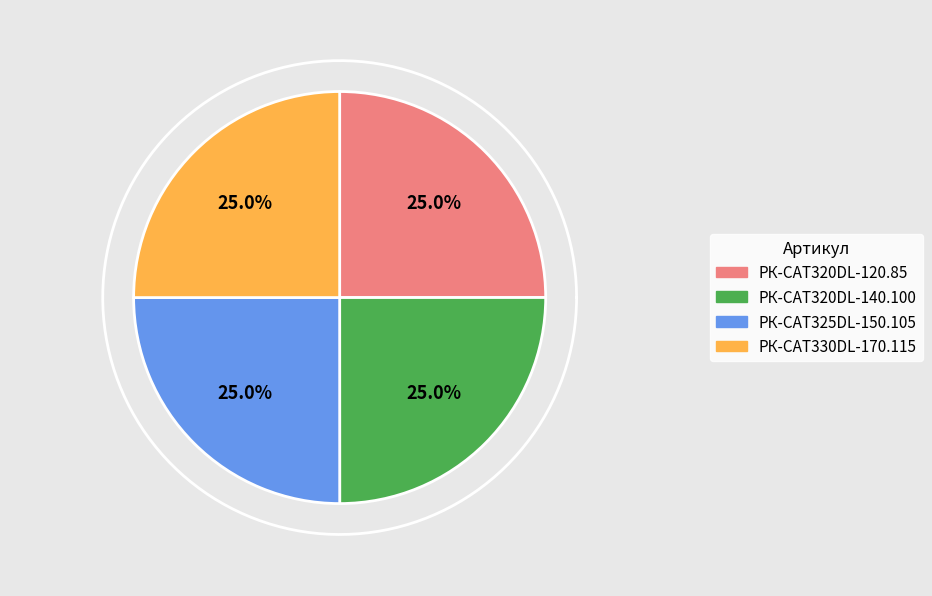

To the nearest percent, what is the average slice percentage?

25%